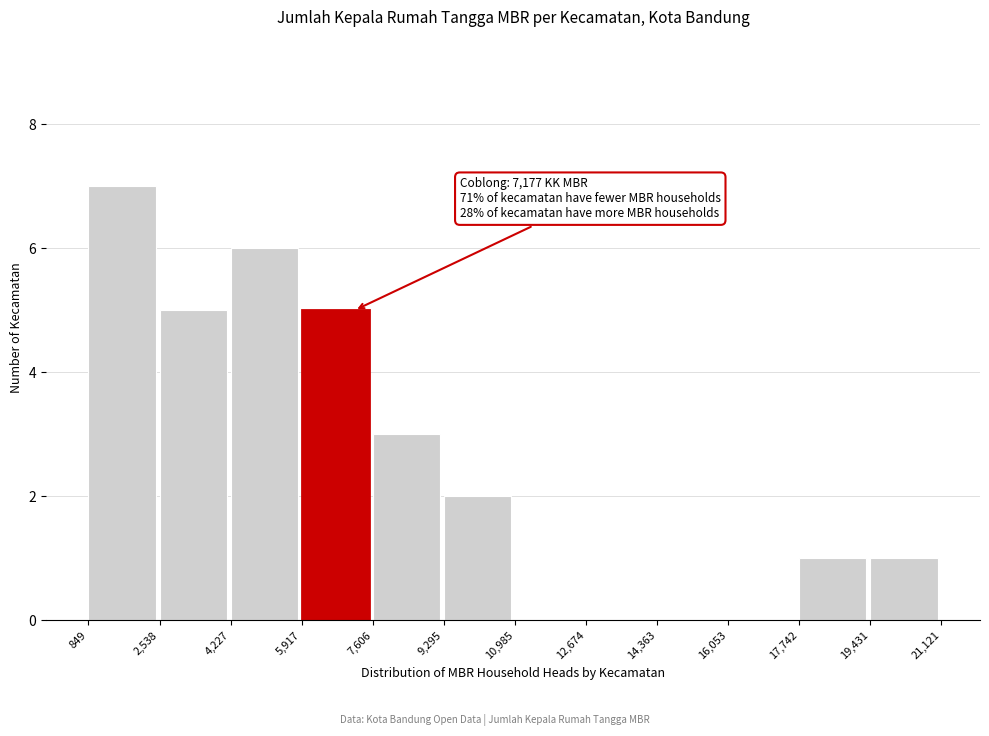

Which range on the x-axis has the tallest bar?

849 to 2,538